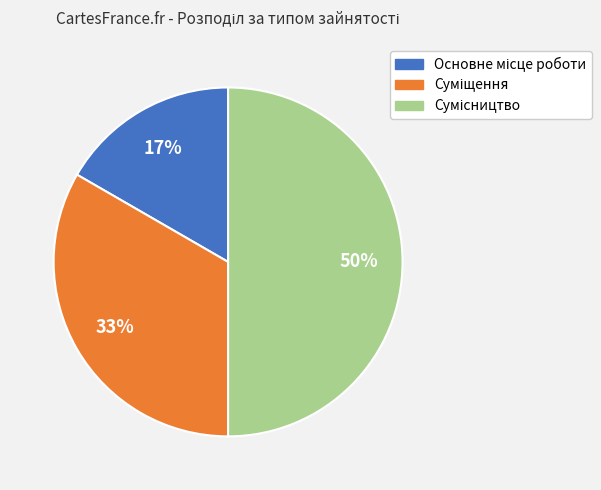

To the nearest percent, what is the average slice percentage?

33%